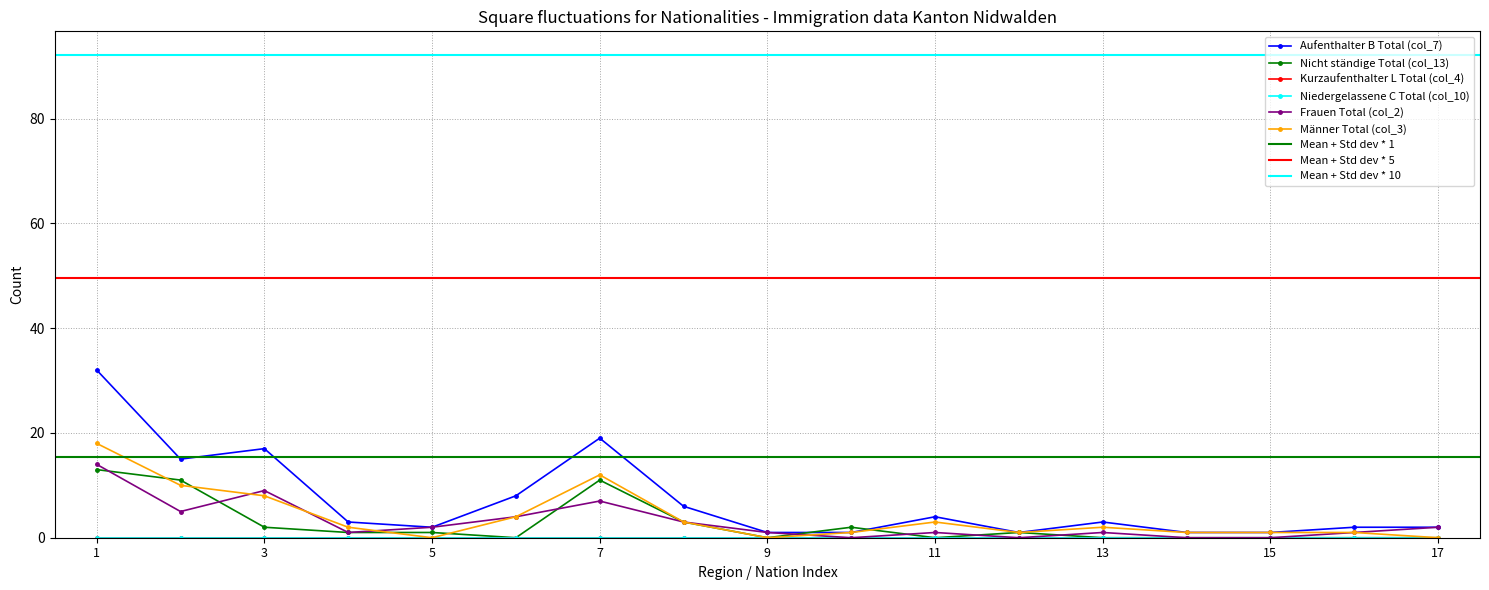

Rank the categories by Männer Total (col_3) value from lowest to highest.

Amerika, Finnland, Brasilien, Irland, Österreich, Ungarn, Ägypten, Eritrea, Afrika, Türkei, Deutschland, Niederlande, Asien, Drittstaaten, EU / EFTA, Europa, Gesamttotal